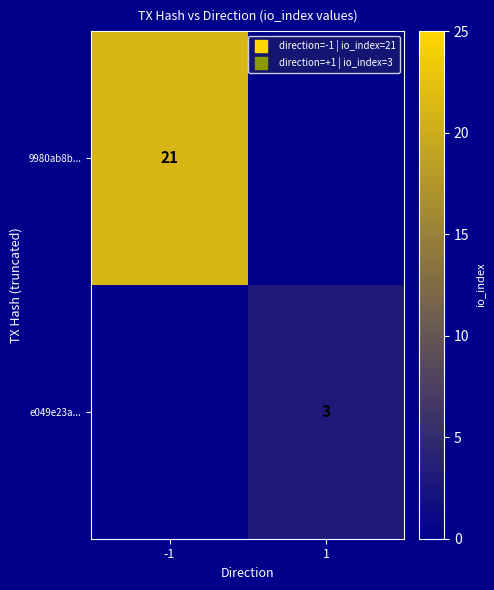

The e049e23a... series shows 0.8 at 1. True or false?

False